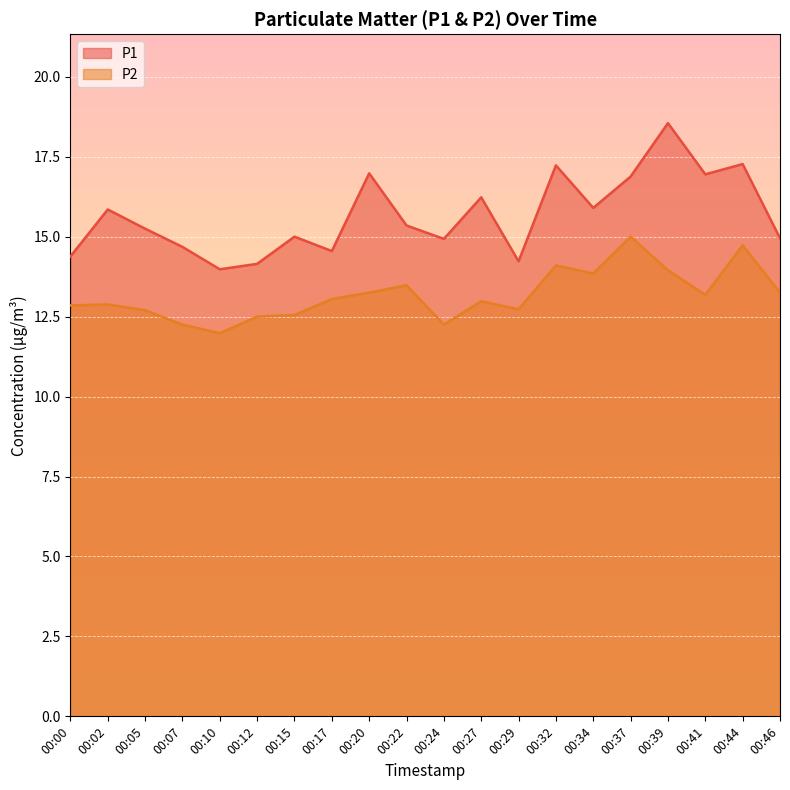

Reading left to right, what are all the values shown in this chart?

P1: 14.4	15.8	15.2	14.7	14.0	14.2	15.0	14.6	17.0	15.3	14.9	16.2	14.2	17.2	15.9	16.9	18.6	16.9	17.3	14.9
P2: 12.8	12.9	12.7	12.2	12.0	12.5	12.6	13.1	13.2	13.5	12.2	13.0	12.7	14.1	13.8	15.0	13.9	13.2	14.7	13.2